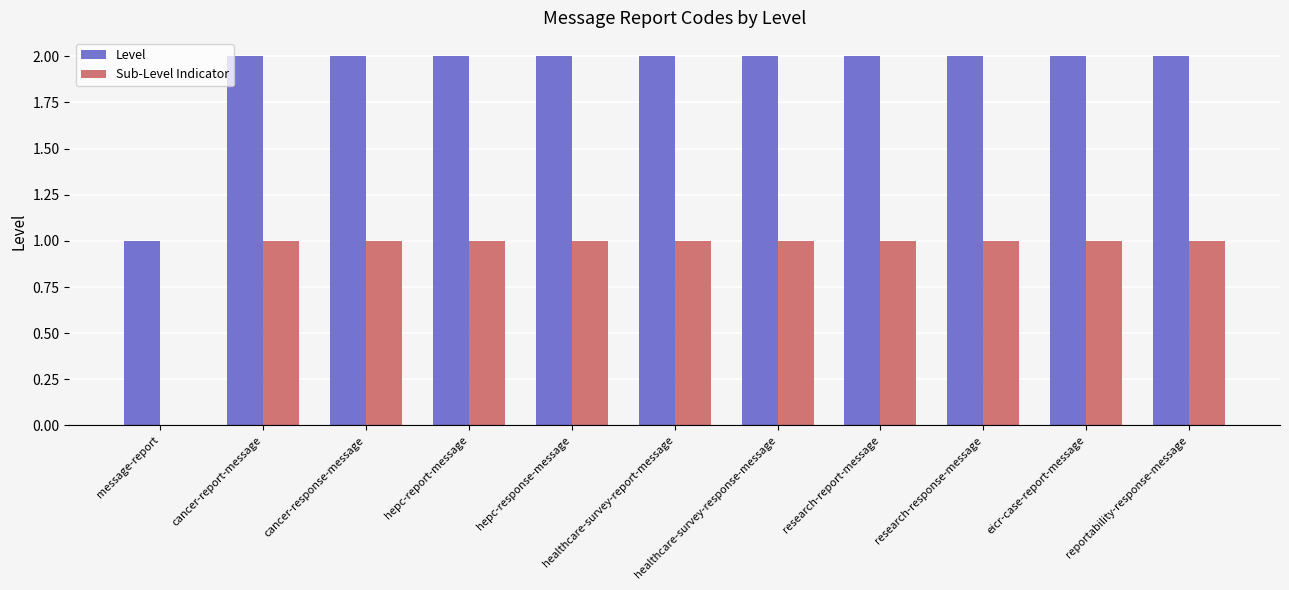

Which series has the largest total across all categories?

Level